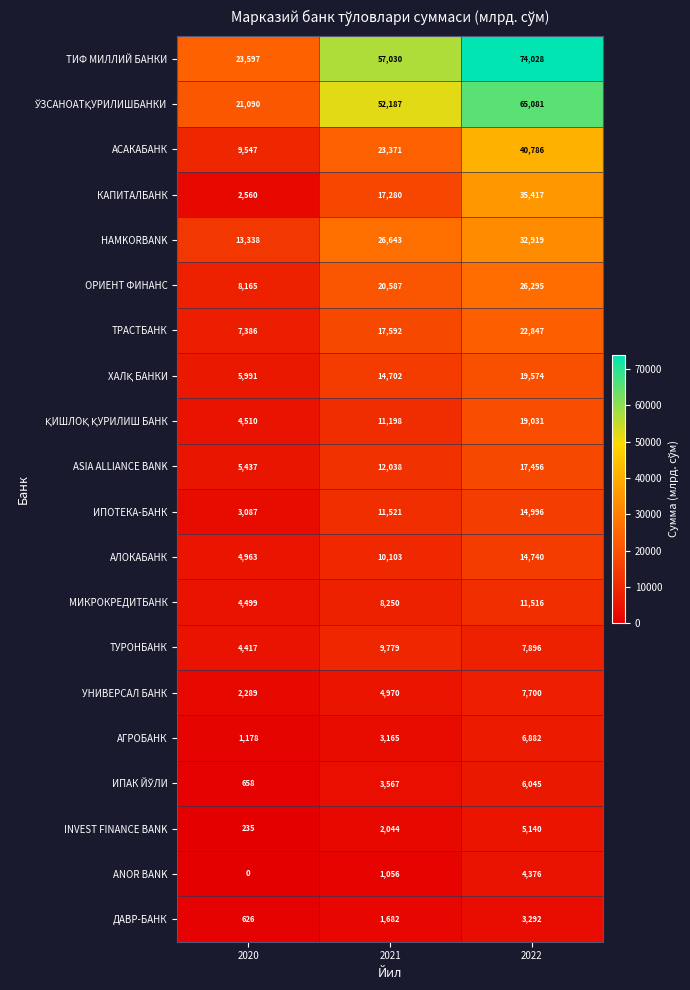

How many values in the АЛОКАБАНК series are below 10103?

1